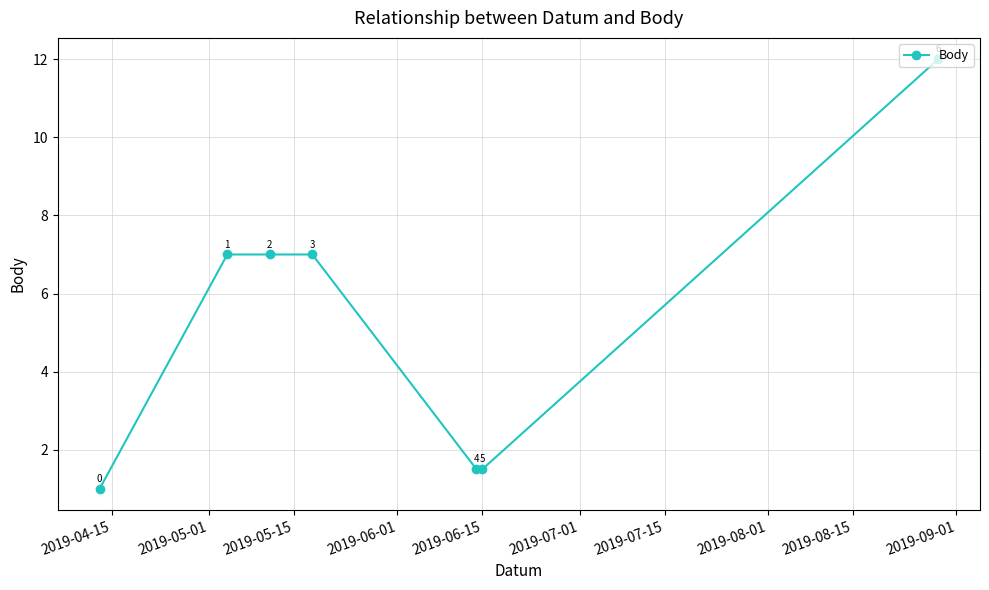

How many lines are shown in the chart?

1